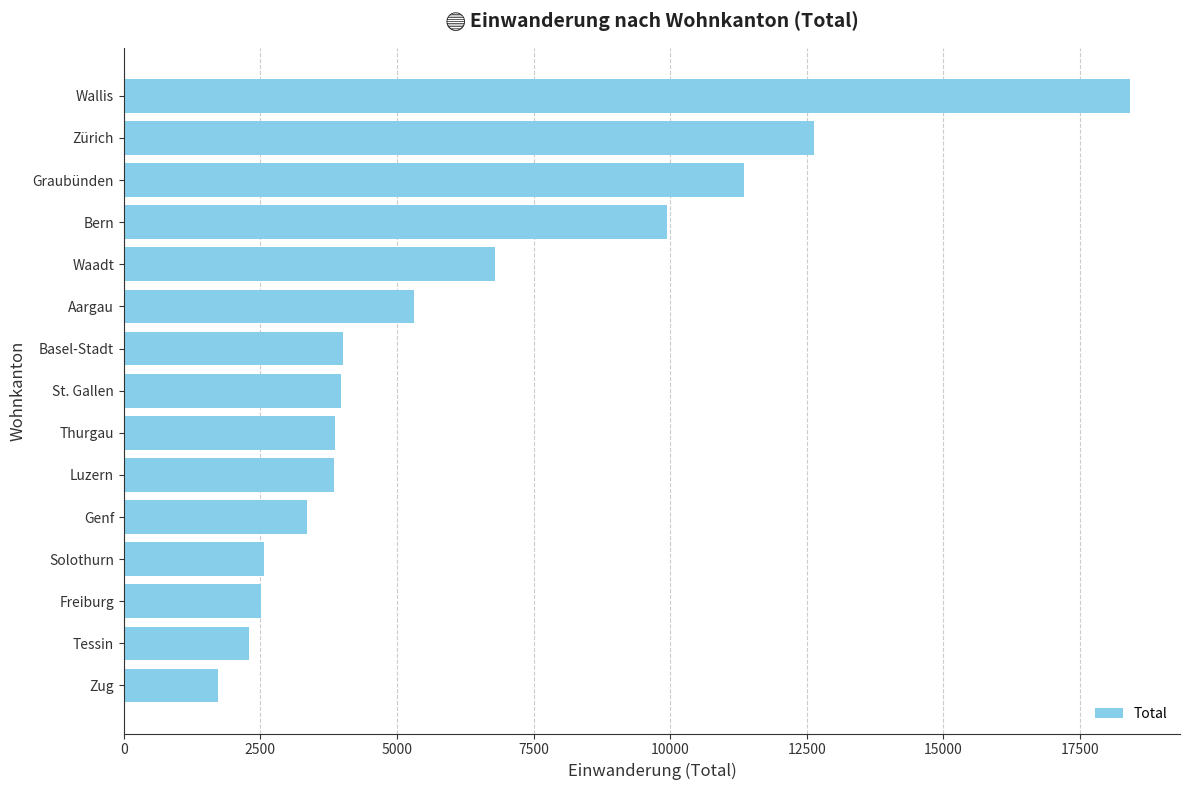

Approximately how many times larger is the value at Aargau compared to Freiburg?

2.1